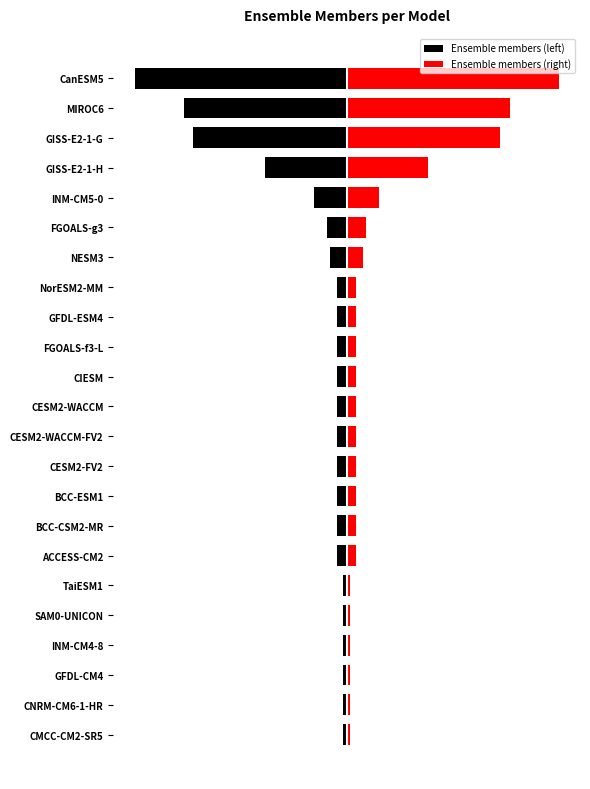

At CESM2-FV2, list the series in order from smallest to largest.

Ensemble members (left), Ensemble members (right)